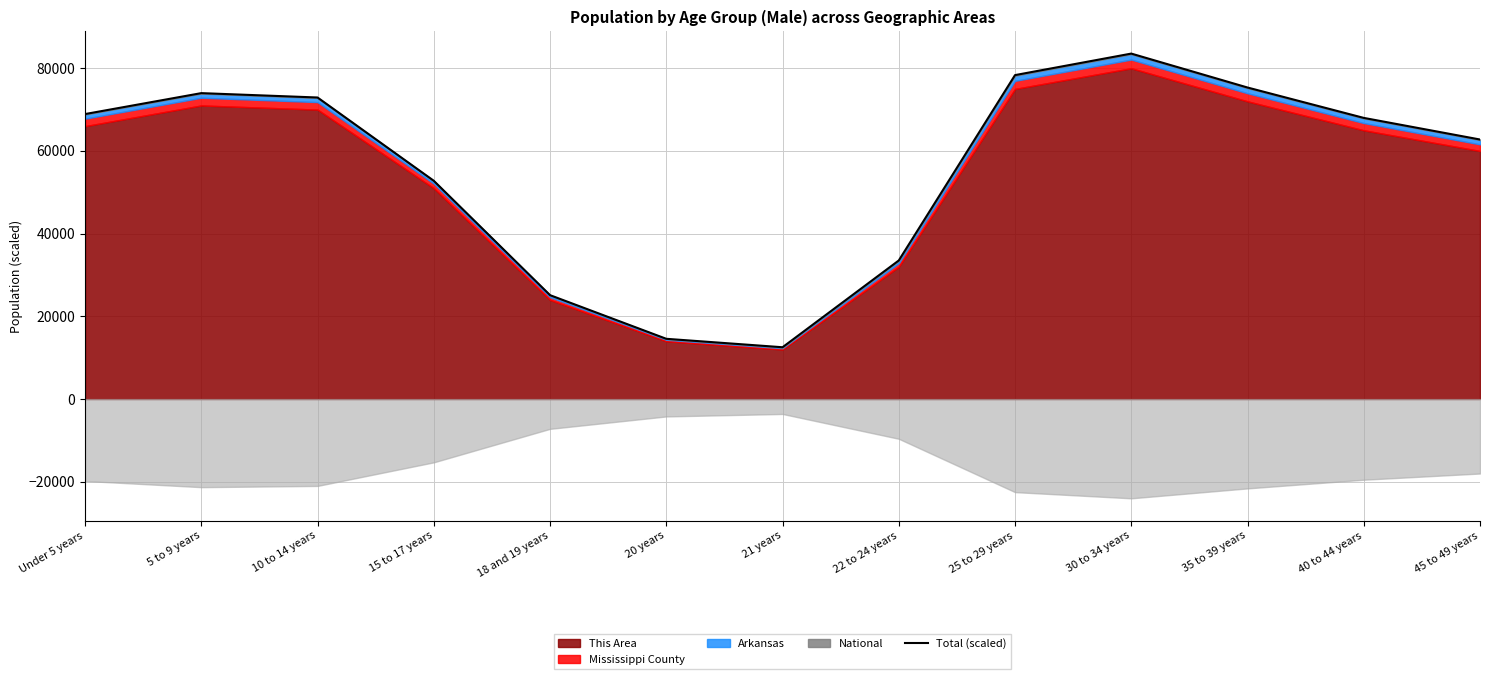

Which label corresponds to the largest value in the chart?

30 to 34 years